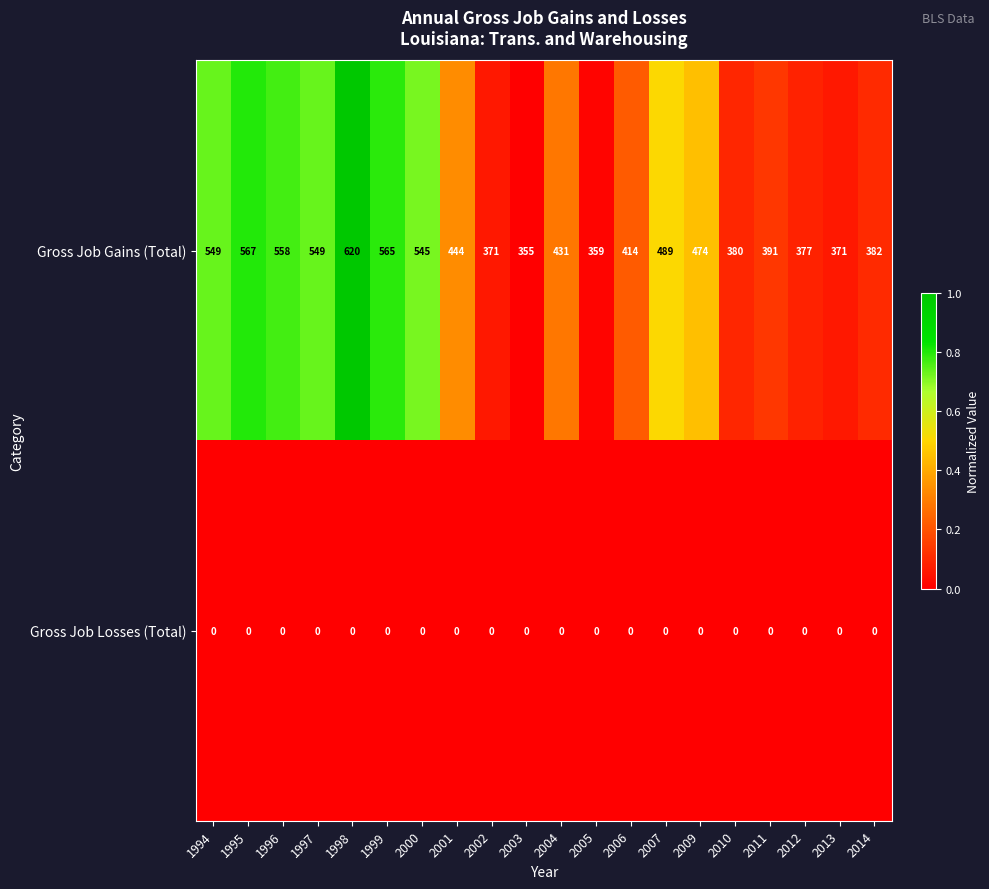

At which label does Gross Job Gains (Total) reach its minimum?

2003